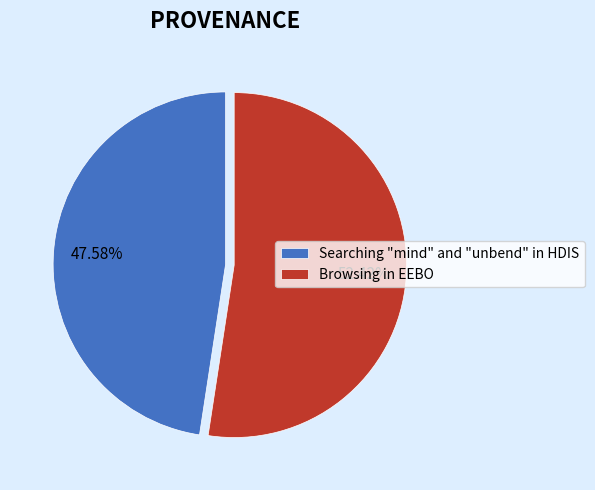

Which has a higher value, Searching "mind" and "unbend" in HDIS or Browsing in EEBO?

Browsing in EEBO